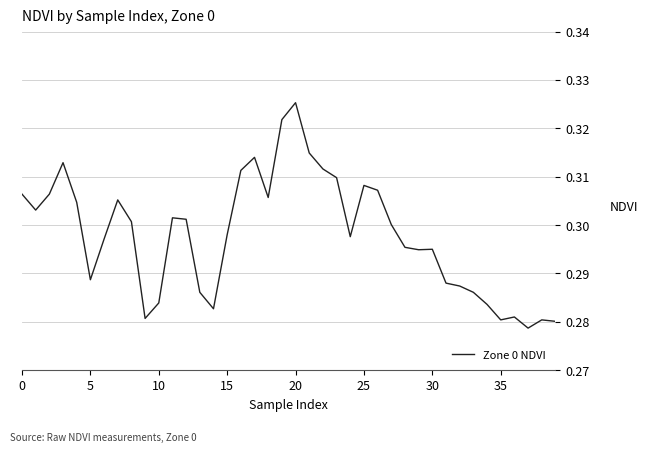

True or false: the data shows 0.5 at 5.

False